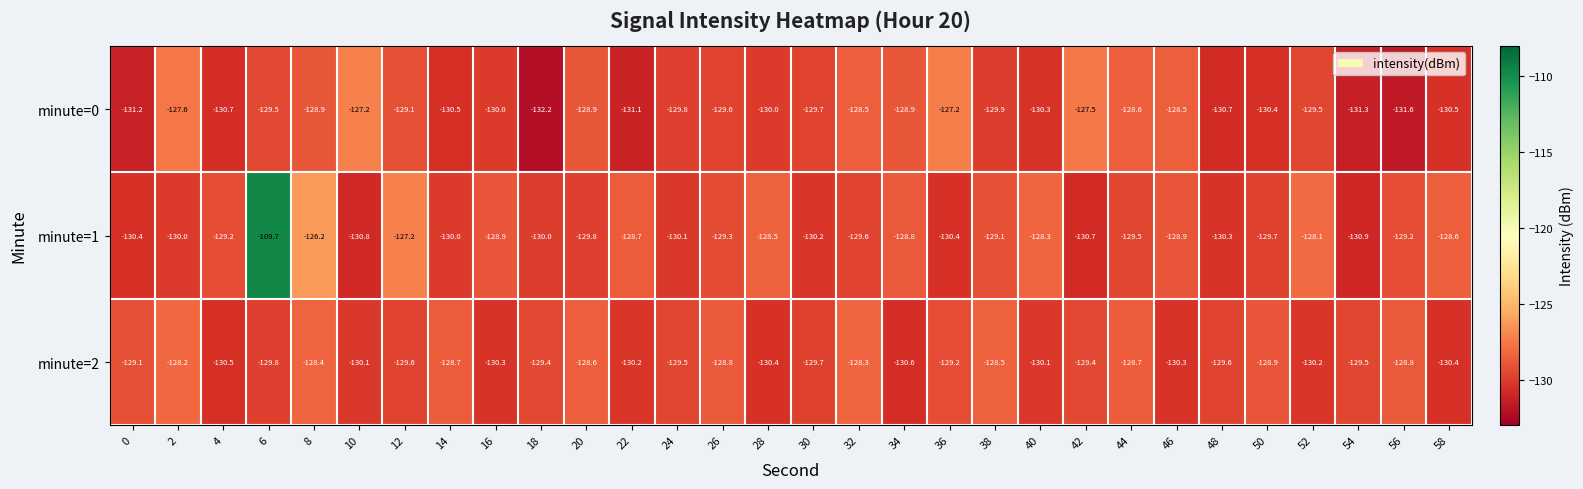

What is the sum of all minute=2 values?

-3883.8